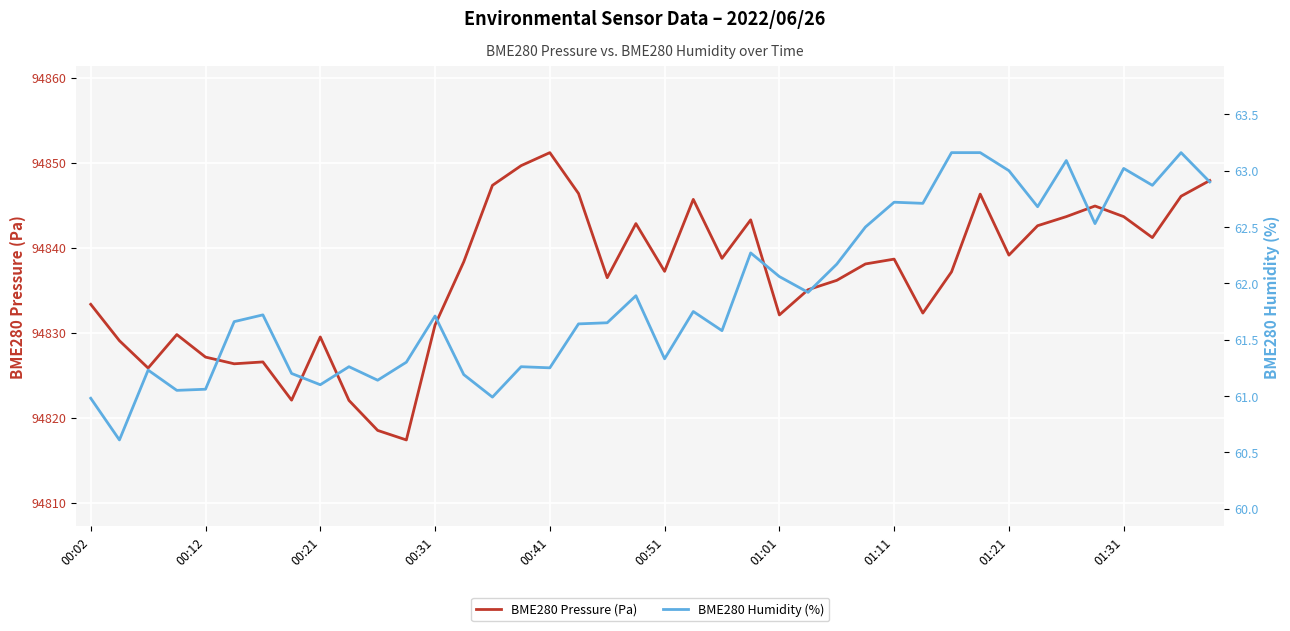

Reading left to right, list all the values displayed in this chart.

BME280 Pressure (Pa): 94833.3	94829.1	94825.8	94829.8	94827.1	94826.3	94826.6	94822.1	94829.5	94822.0	94818.5	94817.4	94830.9	94838.3	94847.3	94849.7	94851.2	94846.4	94836.5	94842.8	94837.2	94845.7	94838.8	94843.3	94832.1	94835.1	94836.2	94838.1	94838.7	94832.3	94837.2	94846.3	94839.1	94842.6	94843.7	94844.9	94843.7	94841.2	94846.1	94847.9
BME280 Humidity (%): 61.0	60.6	61.2	61.0	61.1	61.7	61.7	61.2	61.1	61.3	61.1	61.3	61.7	61.2	61.0	61.3	61.2	61.6	61.6	61.9	61.3	61.8	61.6	62.3	62.1	61.9	62.2	62.5	62.7	62.7	63.2	63.2	63.0	62.7	63.1	62.5	63.0	62.9	63.2	62.9